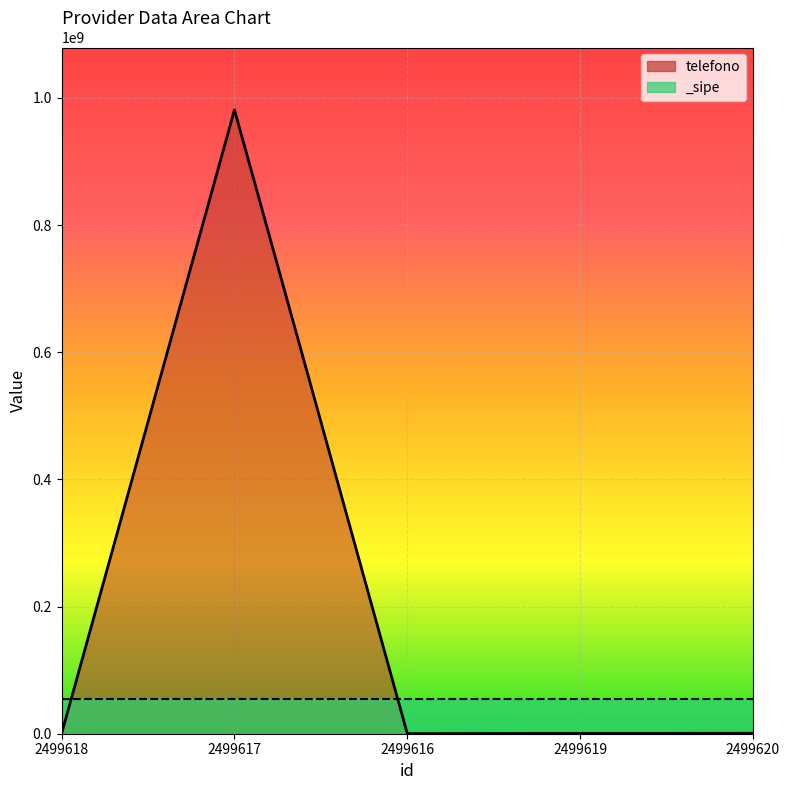

How many interior local valleys (lower than both neighbors) does the data have?

1